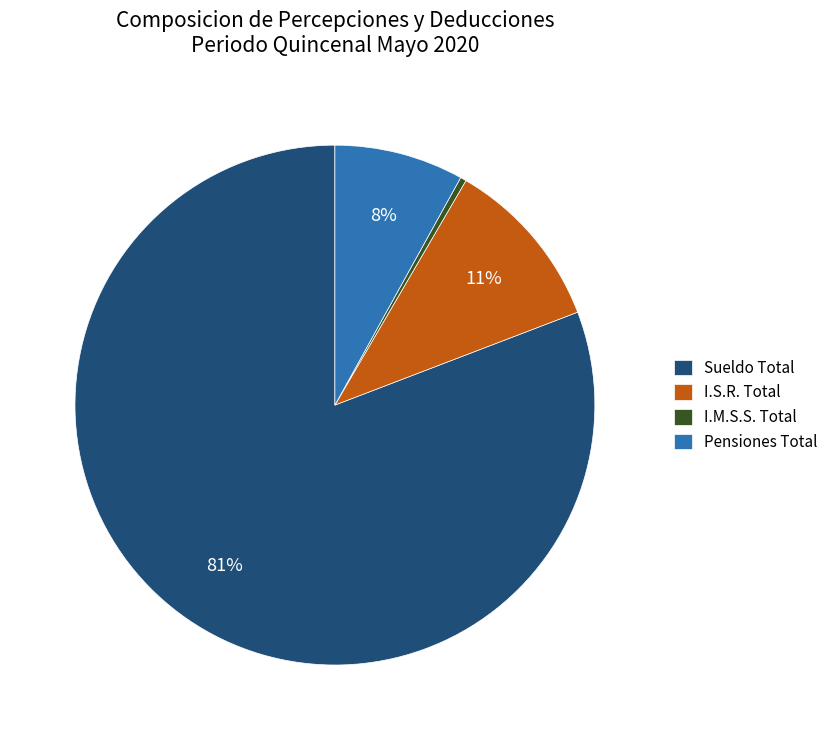

Do Pensiones Total and I.M.S.S. Total together represent more than half of the pie?

No